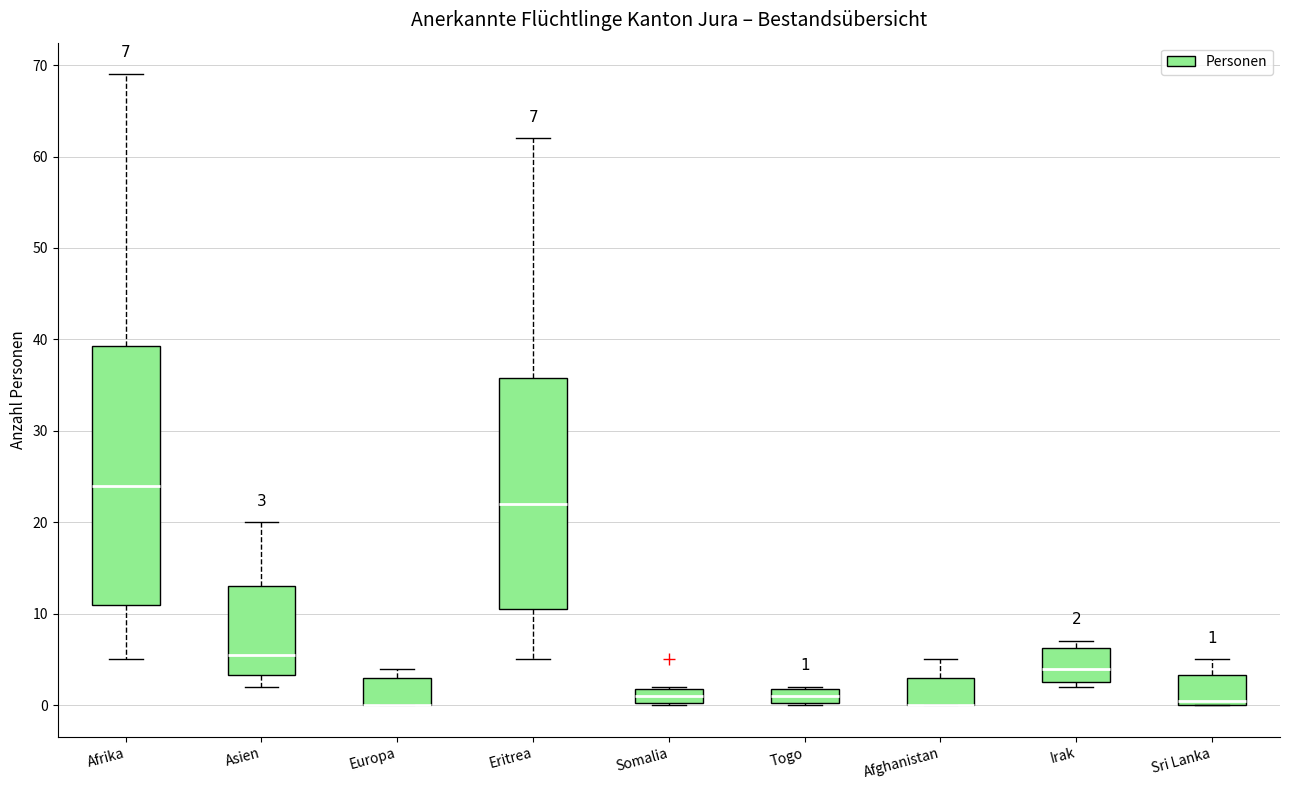

Comparing the boxes themselves (not the whiskers), which one is the tallest?

Afrika